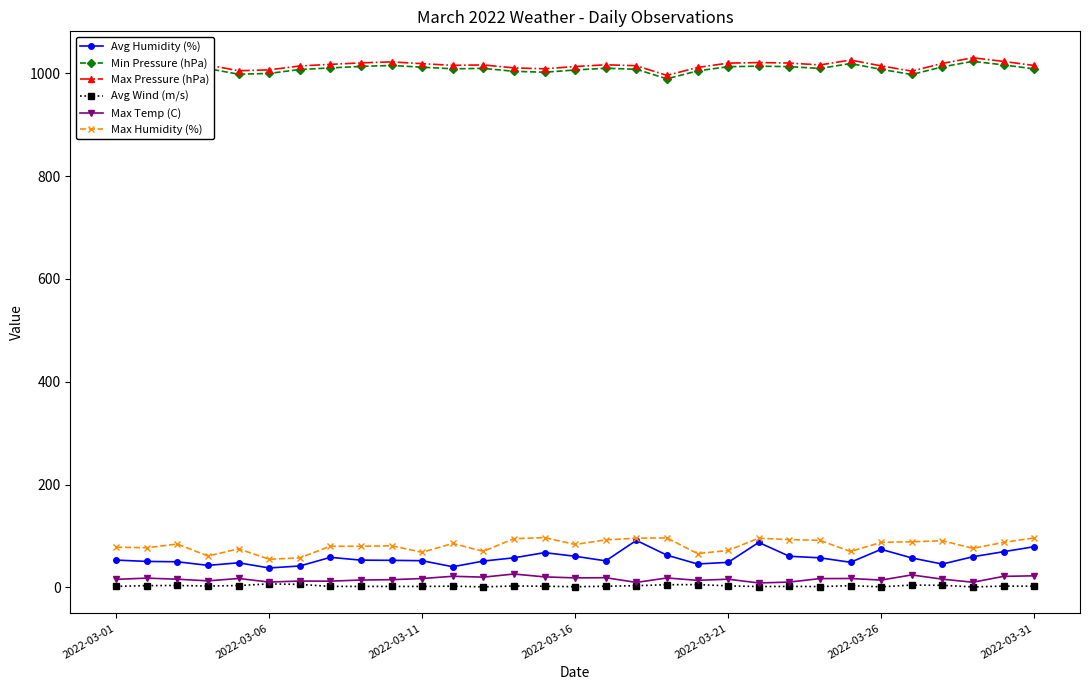

What is the minimum value for Min Pressure (hPa)?

989.3